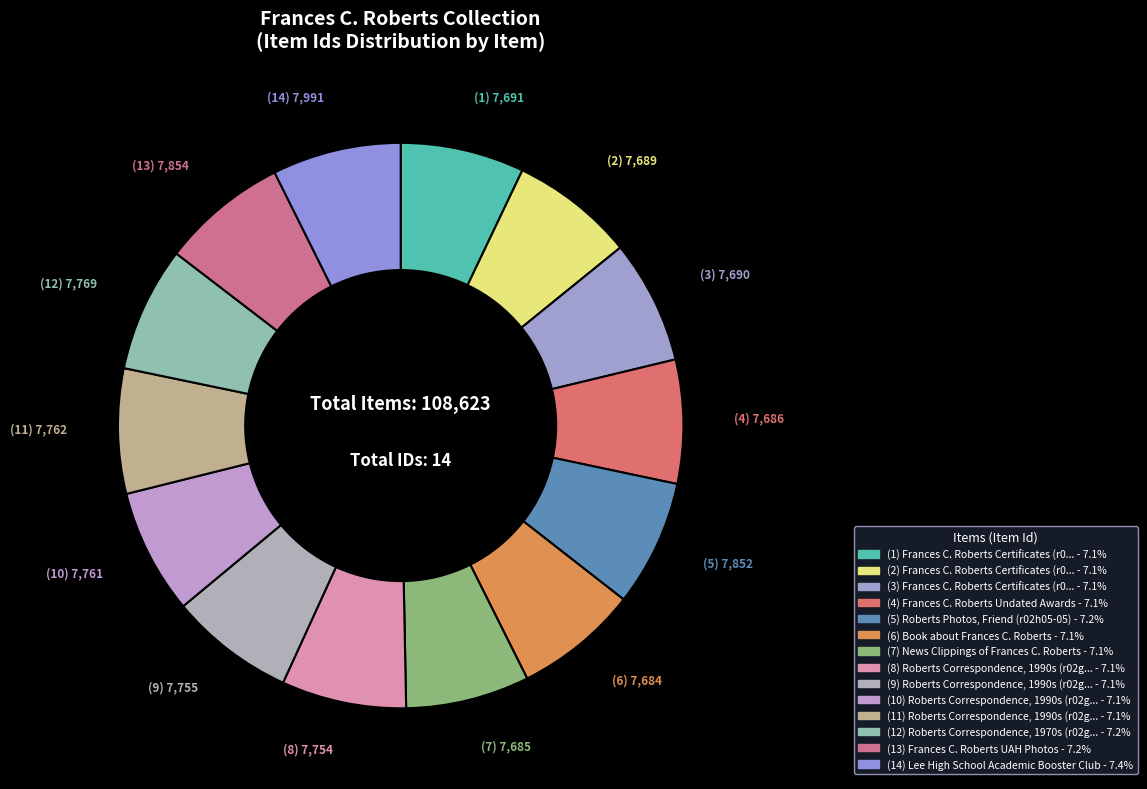

How many segments does this pie chart have?

14